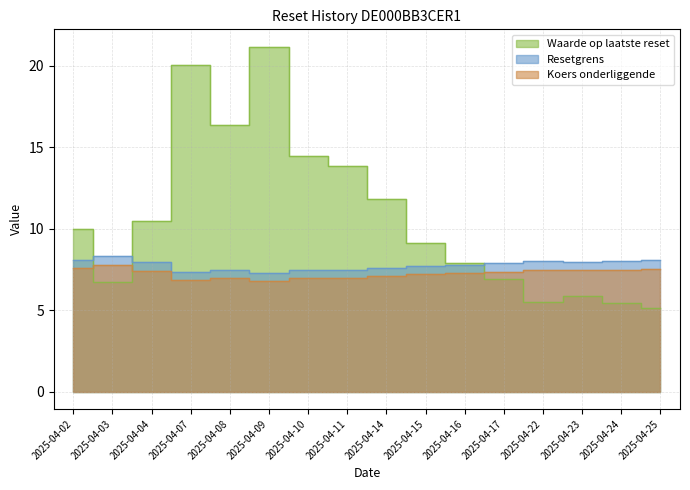

Does the chart display data point markers on the line(s)?

No